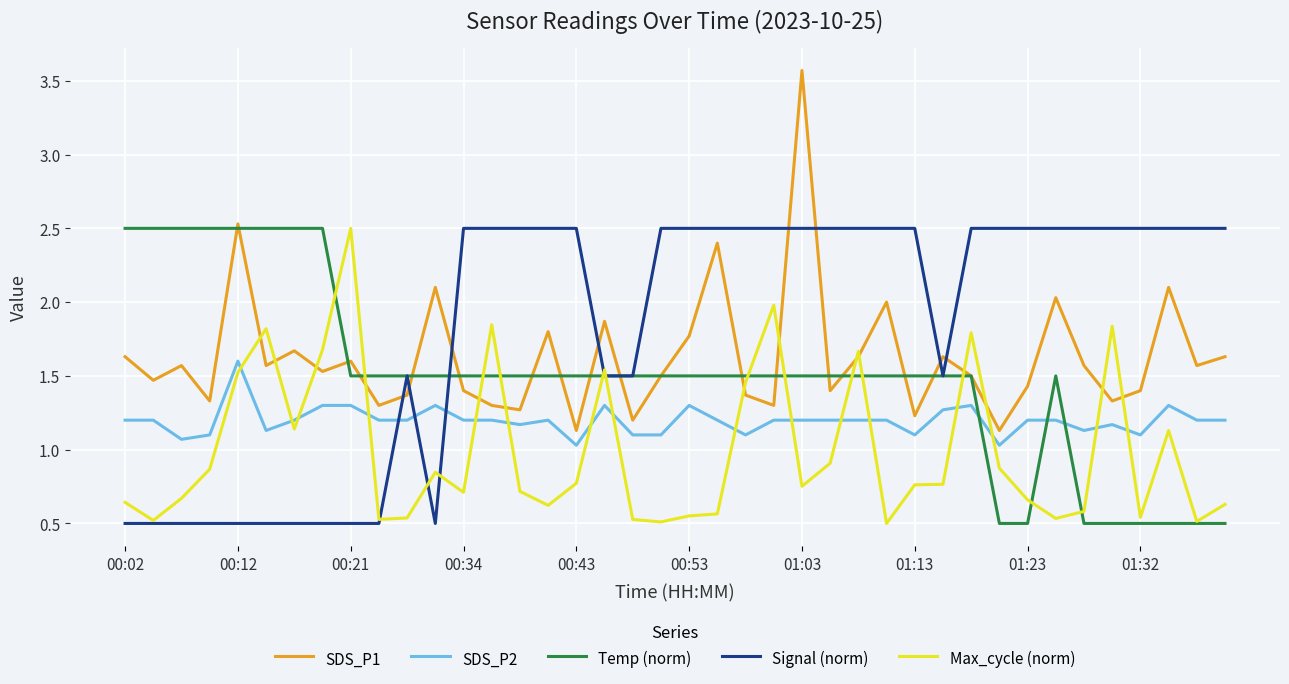

Which series has the largest total across all categories?

Signal (norm)